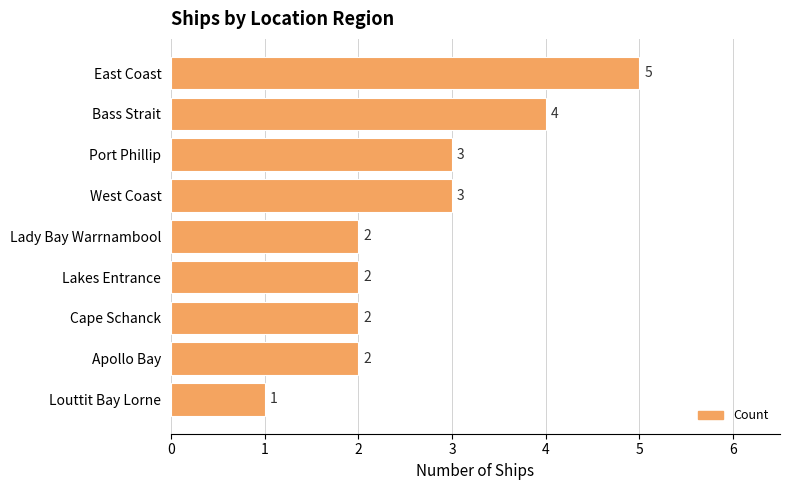

Between East Coast and Lakes Entrance, which is larger?

East Coast